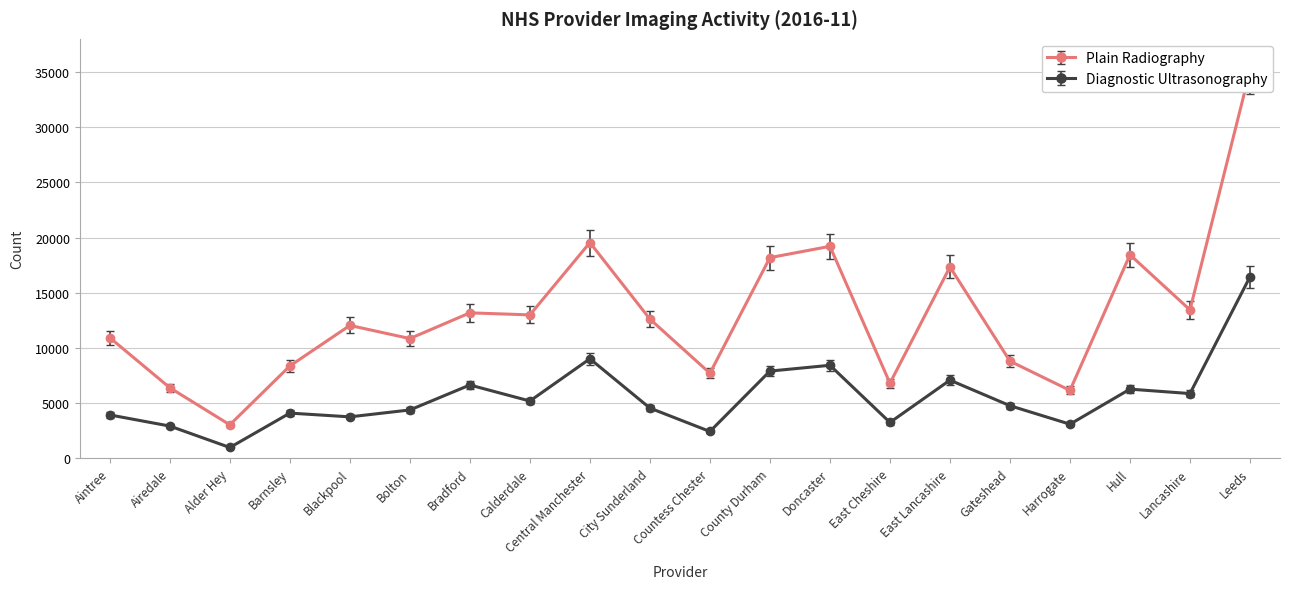

At which label does Diagnostic Ultrasonography first exceed 4775?

Bradford